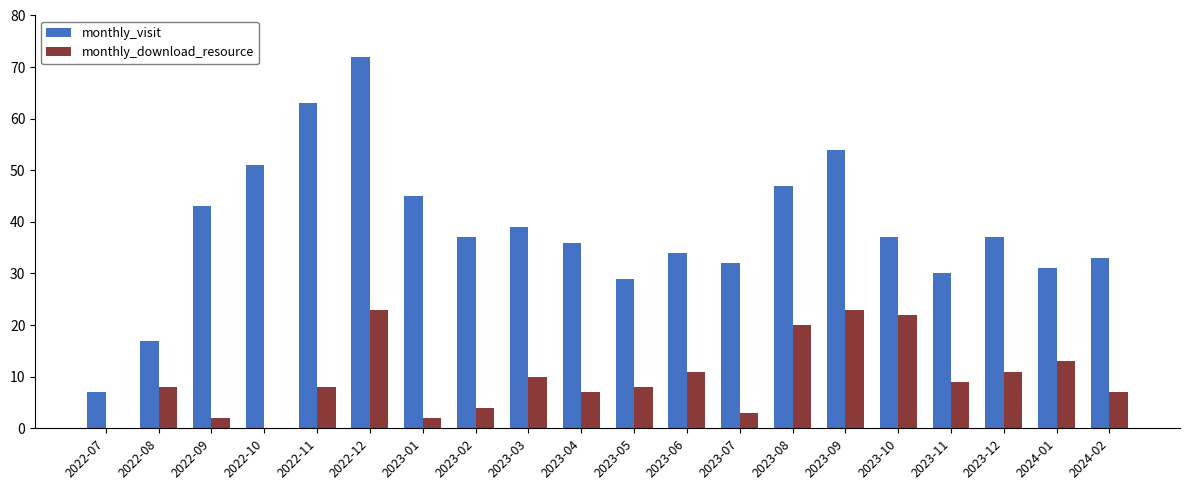

Does the chart contain stacked bars?

No